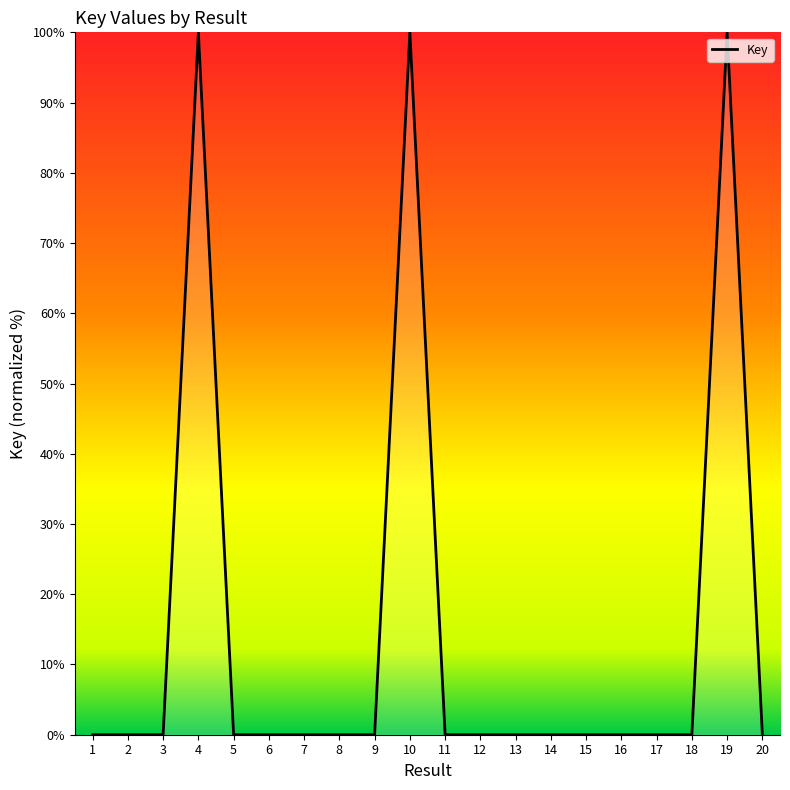

How many distinct data groups are displayed?

1